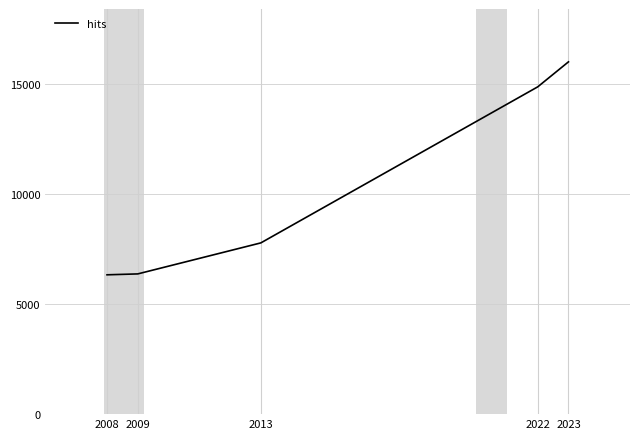

At which category does the chart reach its peak across all series?

2023